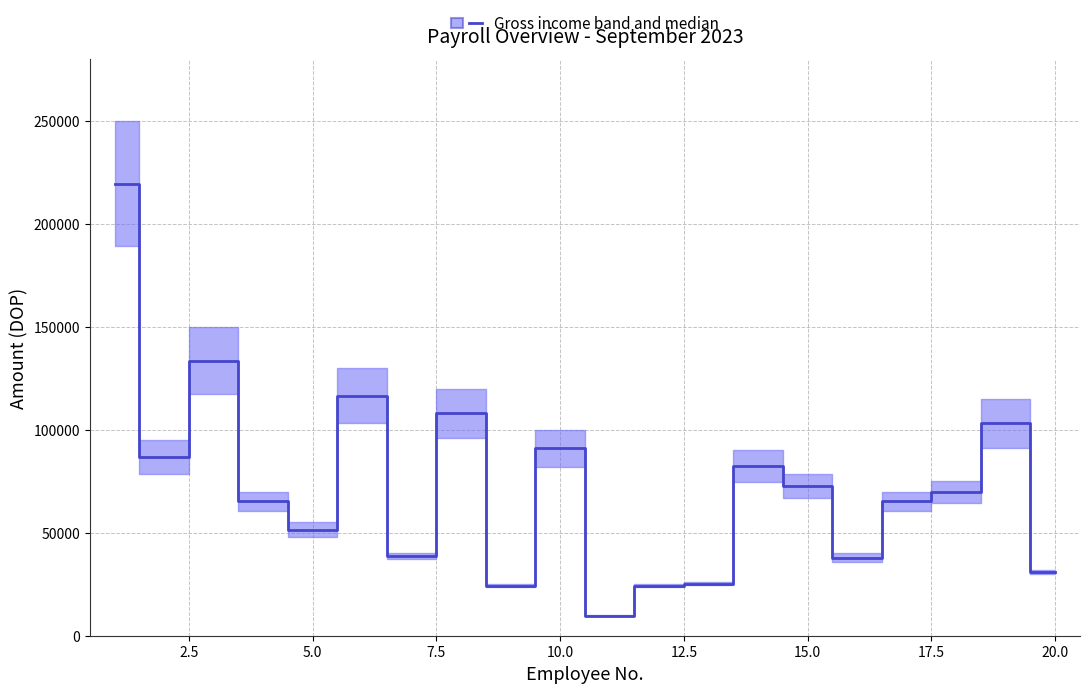

True or false: the data shows 86715.6 at 2.5.

True